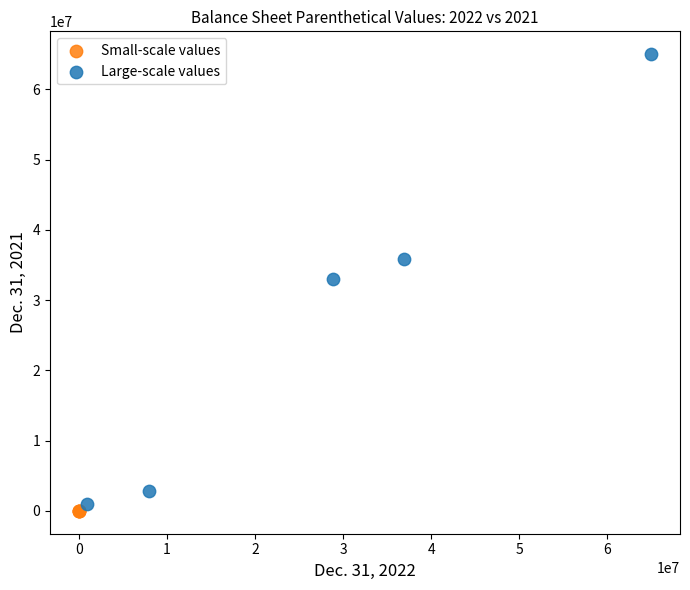

Which series has the largest Y range (max minus min)?

Large-scale values